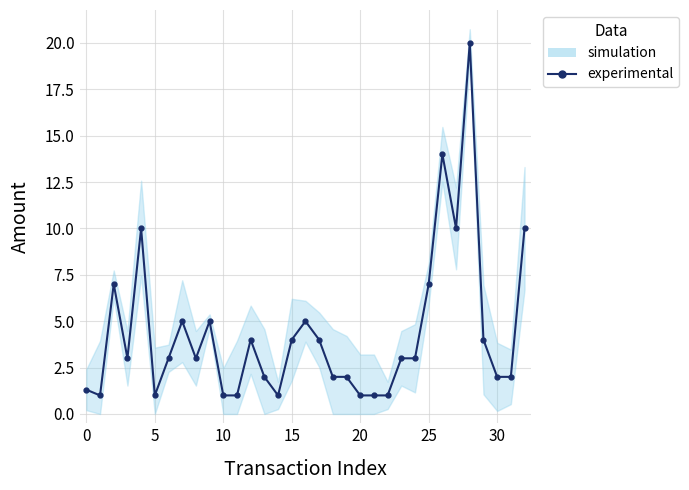

Is it true that the value at 27 is 10.0?

True